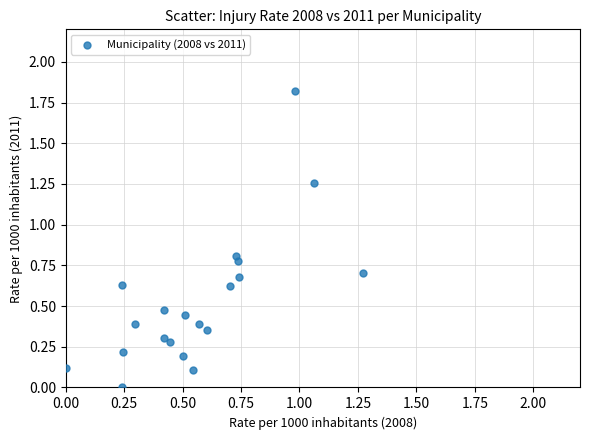

What is the range of Y values (max minus min)?

1.8